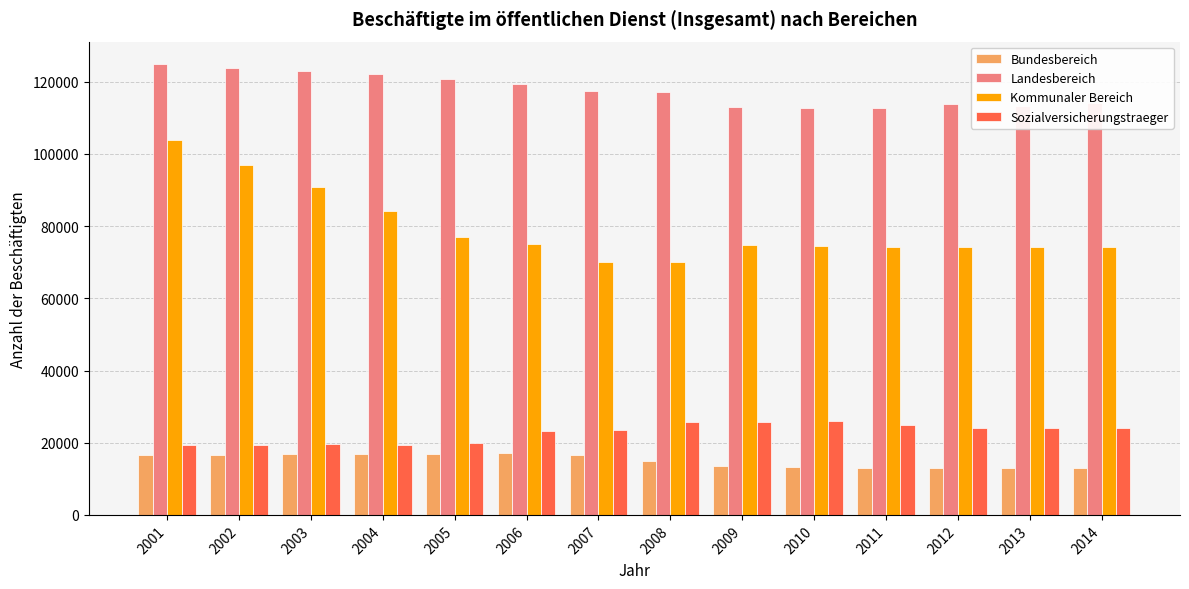

Rank the series by their maximum value, from highest to lowest.

Landesbereich, Kommunaler Bereich, Sozialversicherungstraeger, Bundesbereich